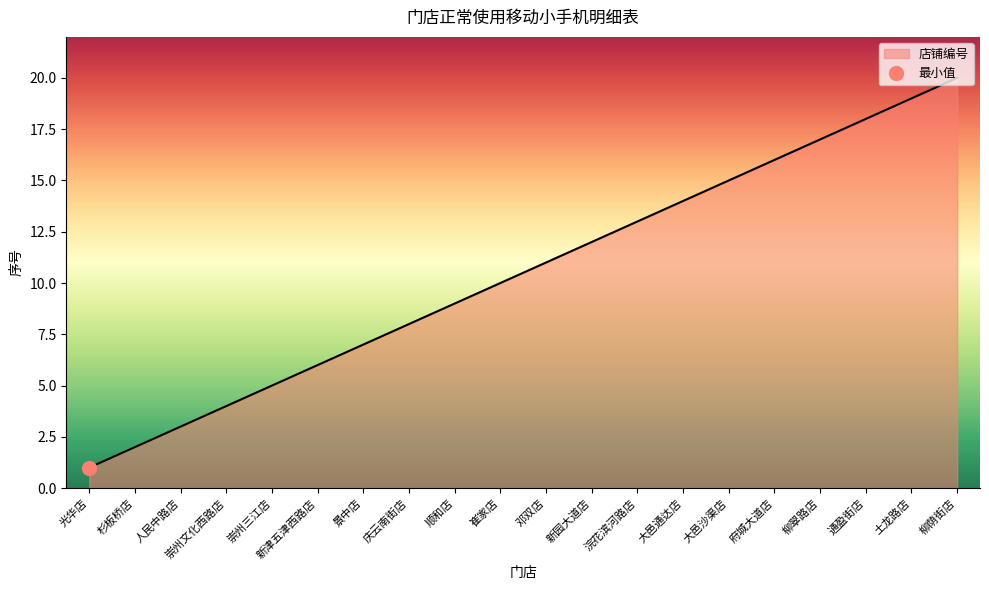

Which label corresponds to the largest value in the chart?

柳荫街店